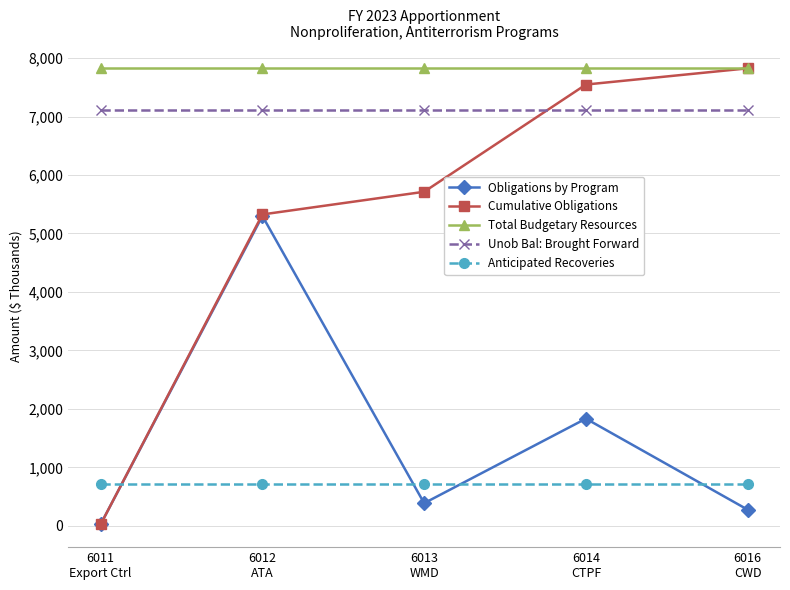

What is the label of the 1st point from the left?

6011
Export Ctrl